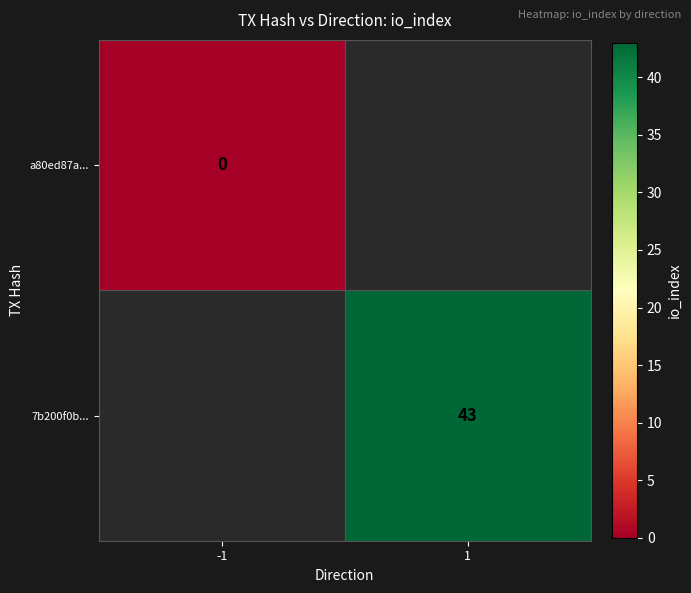

Is the value of a80ed87a... at -1 greater than the value of 7b200f0b... at 1?

No